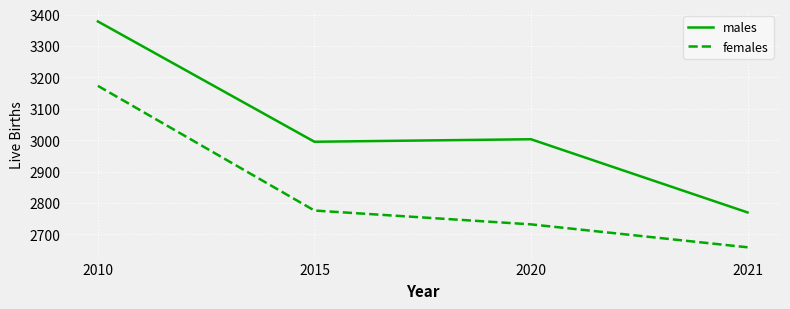

True or false: females has more than 1 interior local peaks.

False